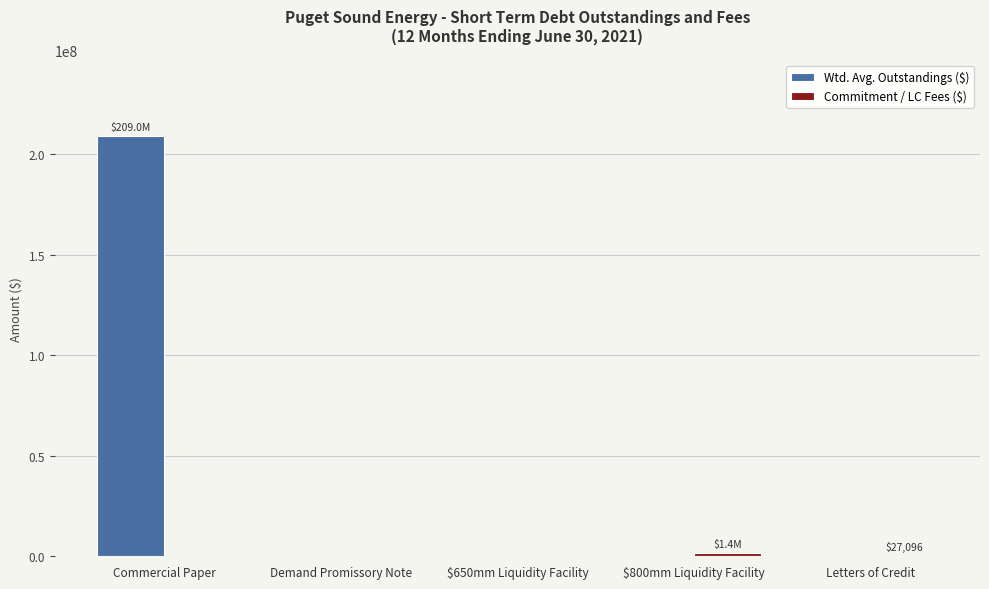

How many groups of bars are there?

5